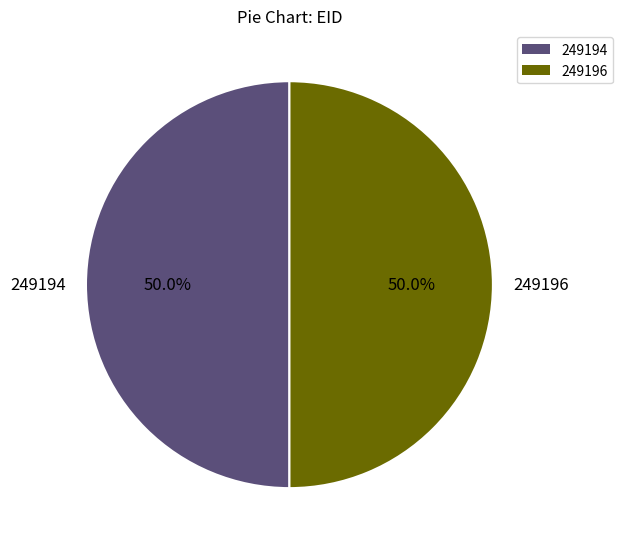

To the nearest percent, what percentage of the pie is 249196?

50%